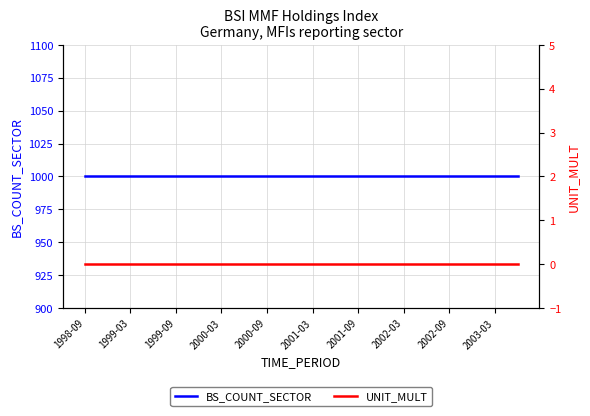

Which series has the largest total across all categories?

BS_COUNT_SECTOR